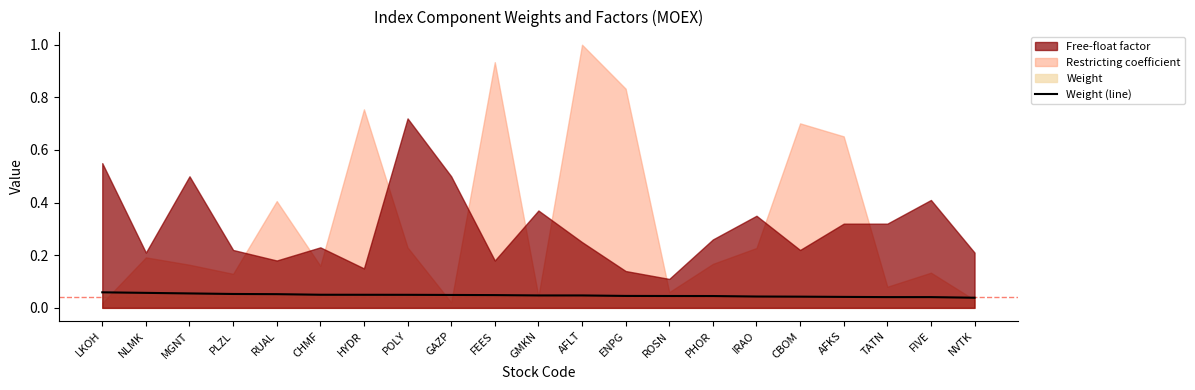

At which label is the value closest to 0?

NVTK